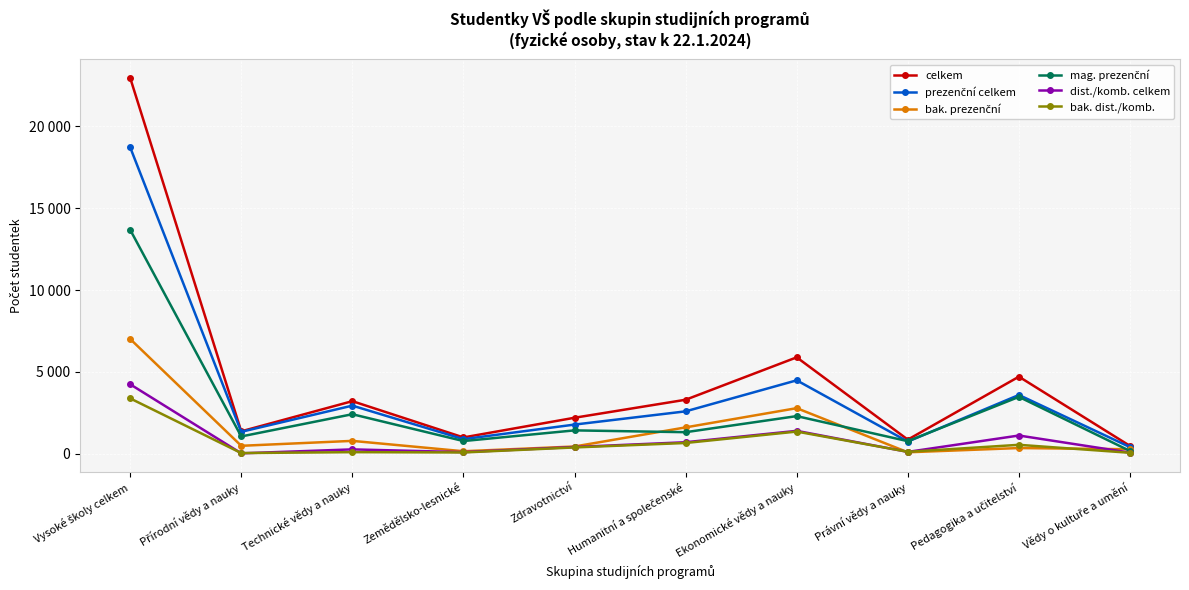

True or false: dist./komb. celkem has more than 2 points higher than both neighbors.

True